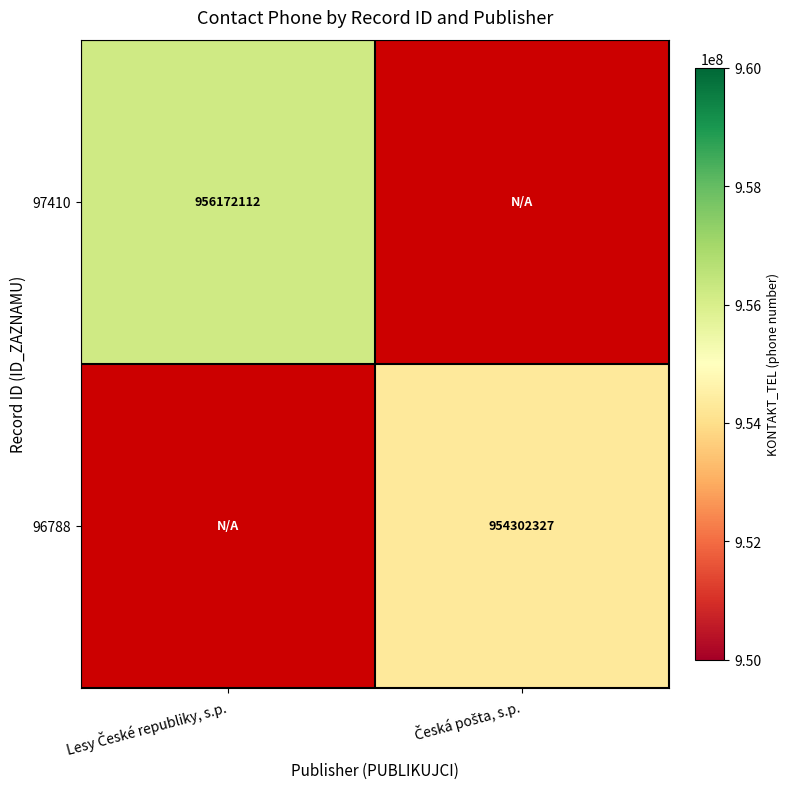

What is the smallest value displayed?

954302327.0